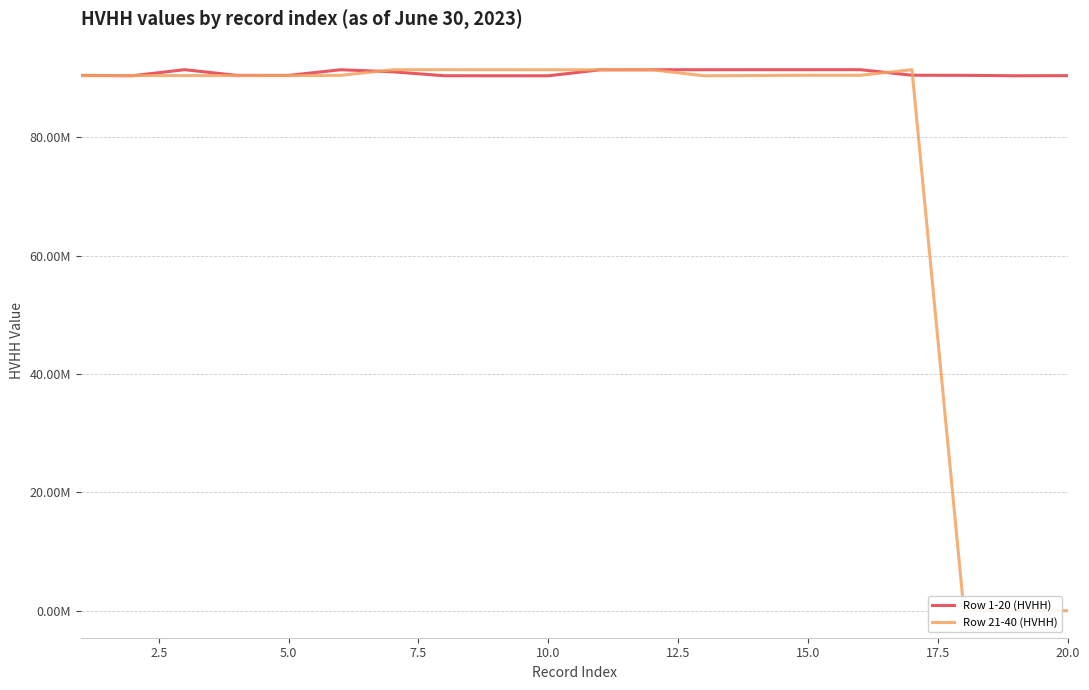

Reading right to left, extract all data points from this chart.

Row 1-20 (HVHH): 90431297	90413795	90485773	90503213	91444065	91439761	91438649	91432392	91431099	91422804	90409961	90414377	90419242	91084206	91430045	90474786	90481351	91440658	90422813	90478057
Row 21-40 (HVHH): 0	0	0	91439633	90485533	90499372	90455836	90406963	91424352	91420386	91431597	91433198	91444193	91427704	90482389	90445447	90442148	90445929	90446415	90426865